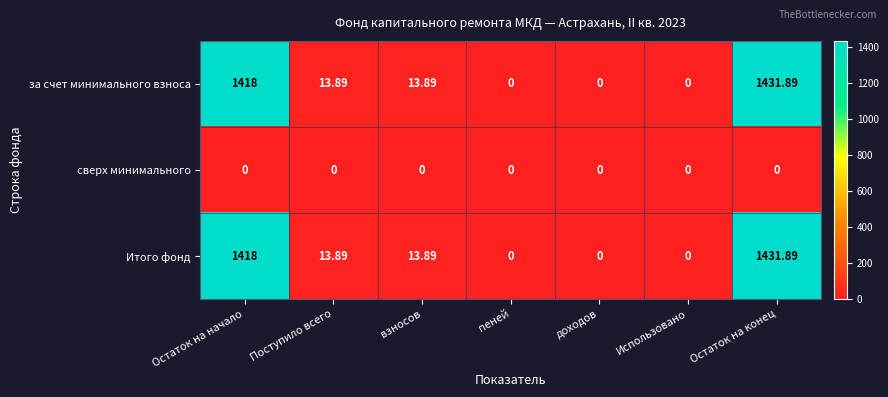

How many distinct data groups are displayed?

3